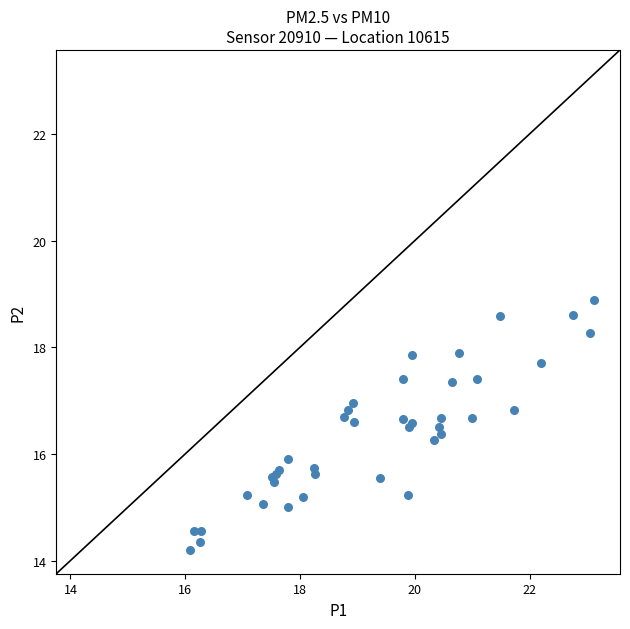

What Y value in the scatter plot is closest to 16?

15.9